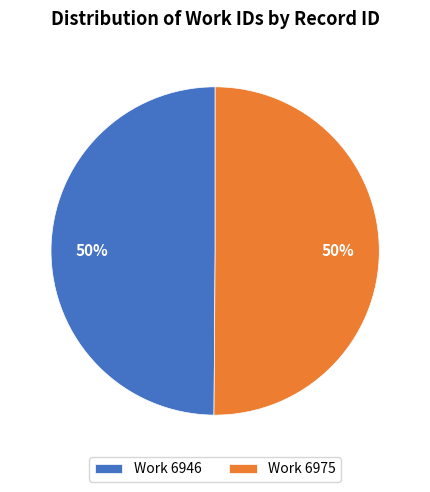

Approximately how many times larger is the value at Work 6975 compared to Work 6946?

1.0